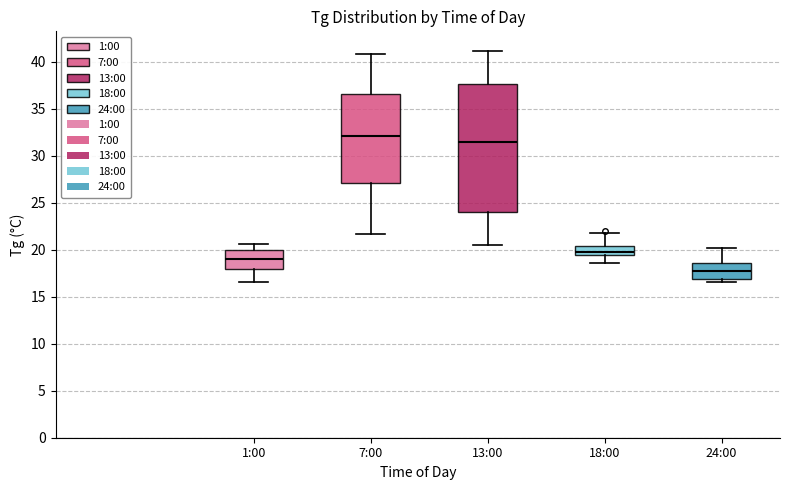

Reading left to right, read every box against the y-axis: the position of its median line, the range the box covers, and the ends of its whiskers. The values are not printed on the chart, so give them approximately, as read against the axis.

1:00: median 19.0, box 18.0 to 20.0, whiskers 16.5 to 20.5
7:00: median 32.0, box 27.0 to 36.5, whiskers 21.5 to 41.0
13:00: median 31.5, box 24.0 to 37.5, whiskers 20.5 to 41.0
18:00: median 20.0, box 19.5 to 20.5, whiskers 18.5 to 22.0
24:00: median 18.0, box 17.0 to 18.5, whiskers 16.5 to 20.0